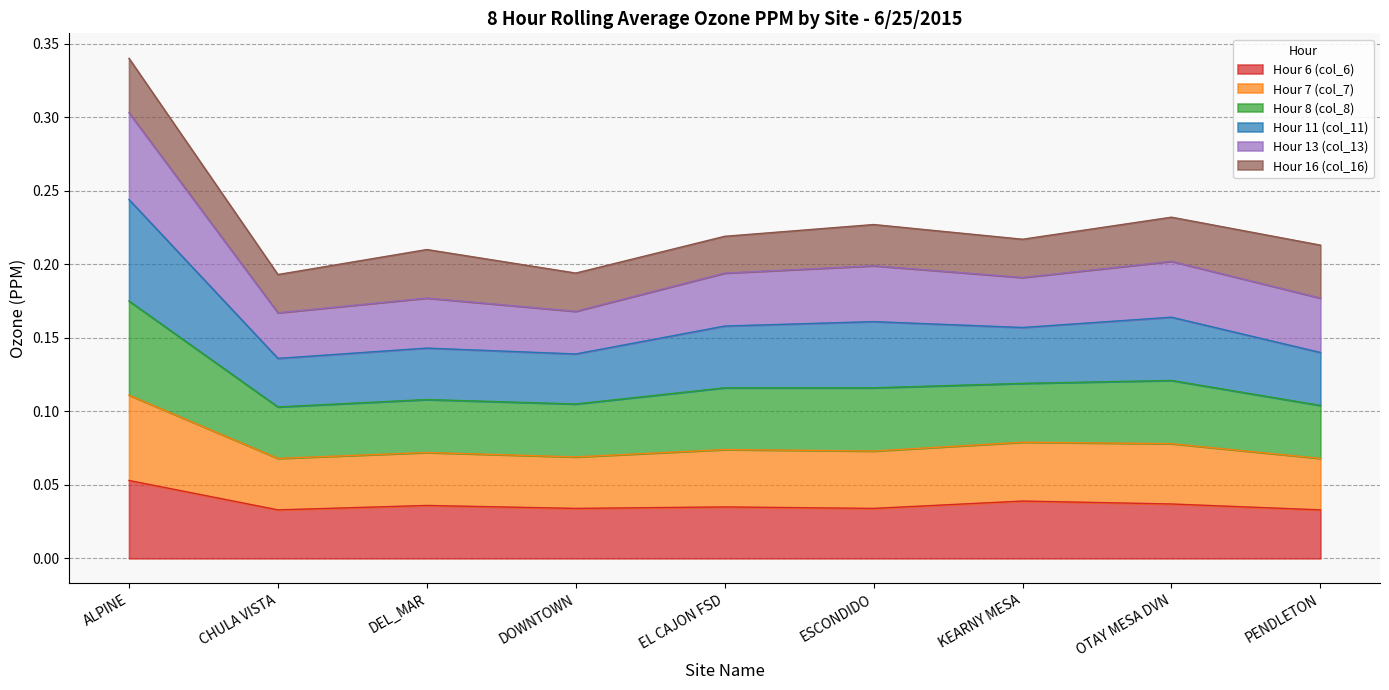

Does the chart have visible grid lines?

Yes